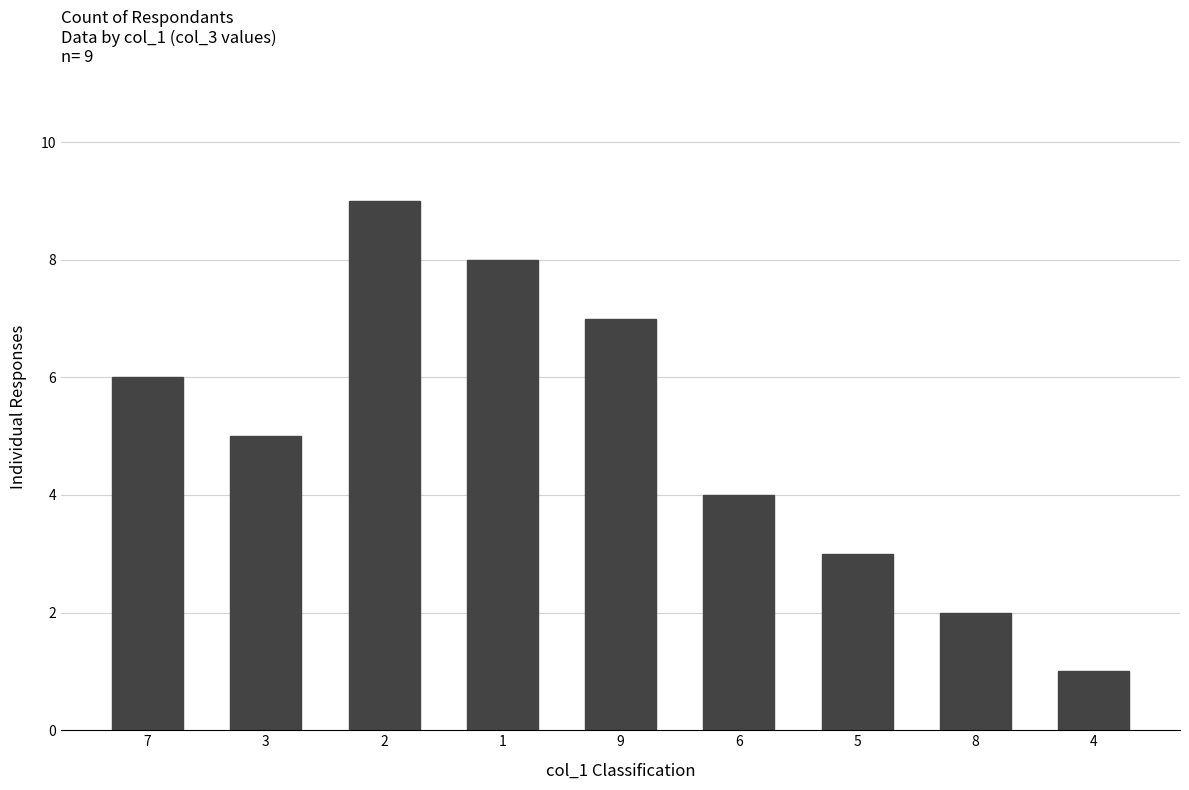

What is the value of the 2nd bar from the left?

5